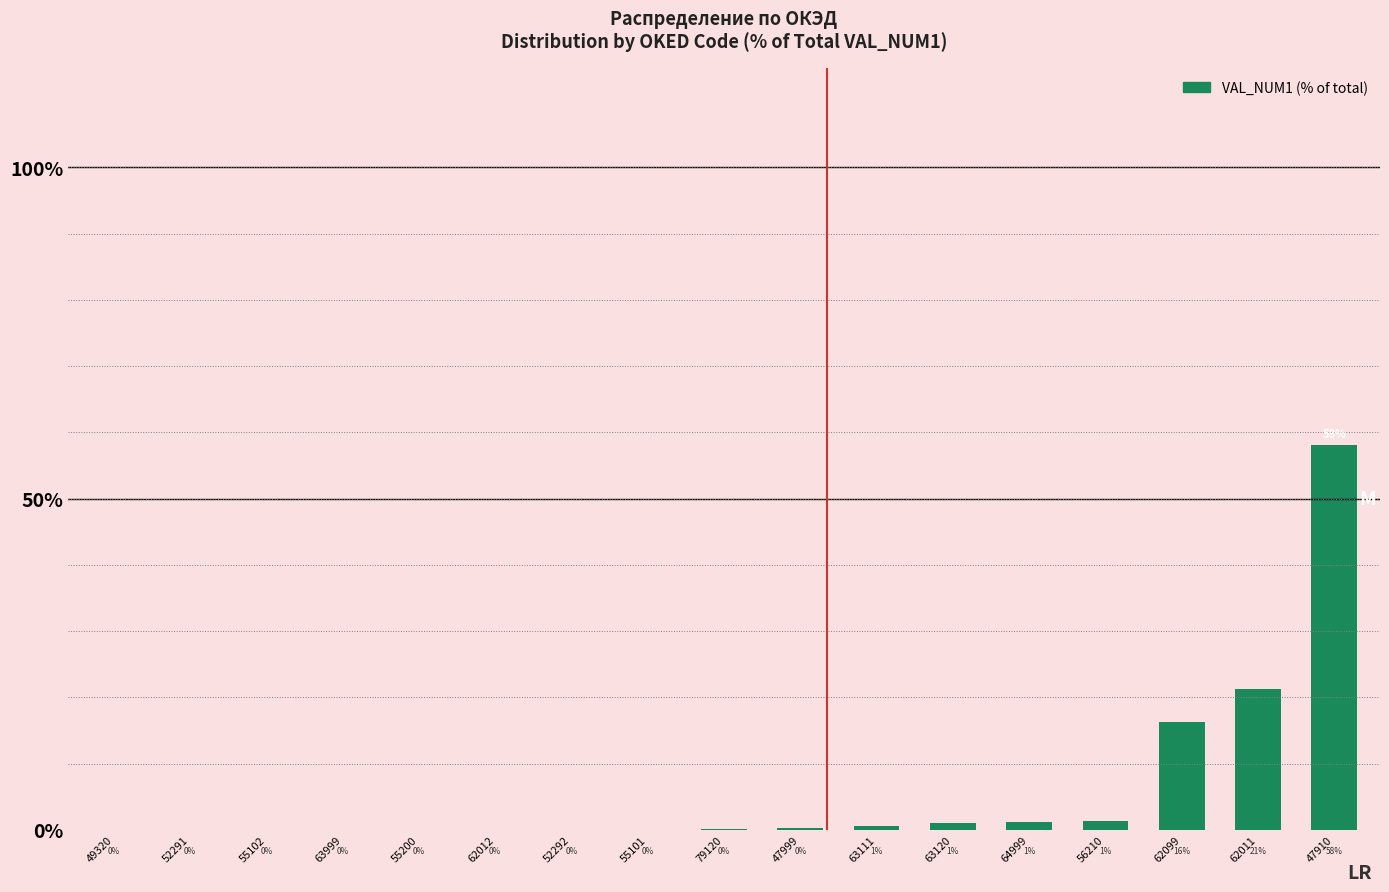

Count the number of data series in this chart.

1